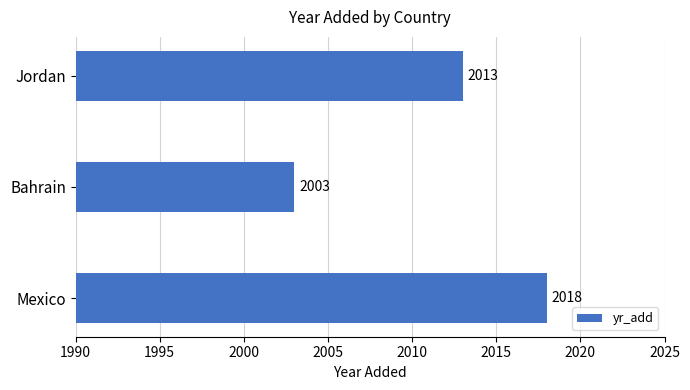

What is the smallest value displayed?

2003